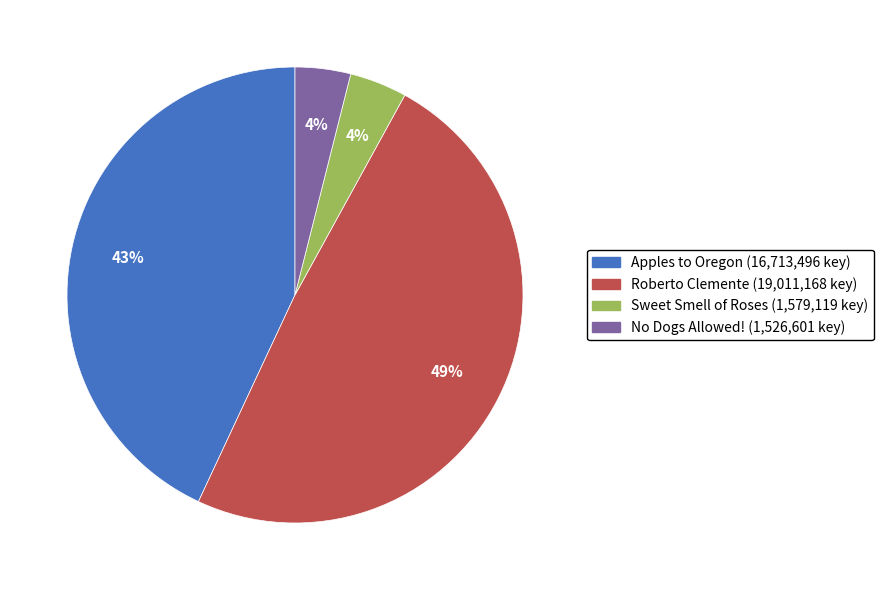

How many segments does this pie chart have?

4